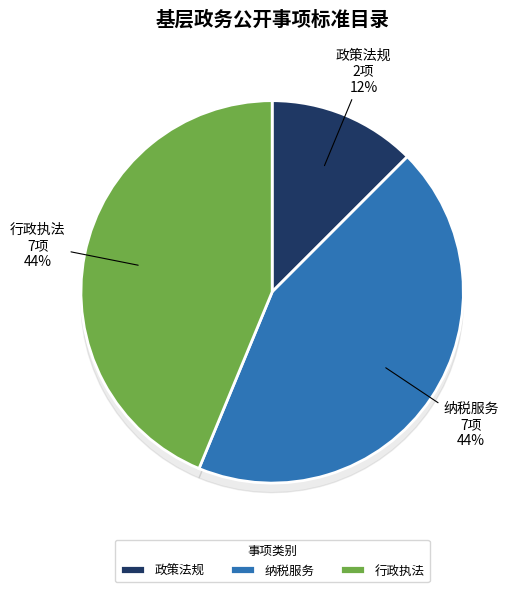

Do 行政执法 and 纳税服务 together represent more than half of the pie?

Yes